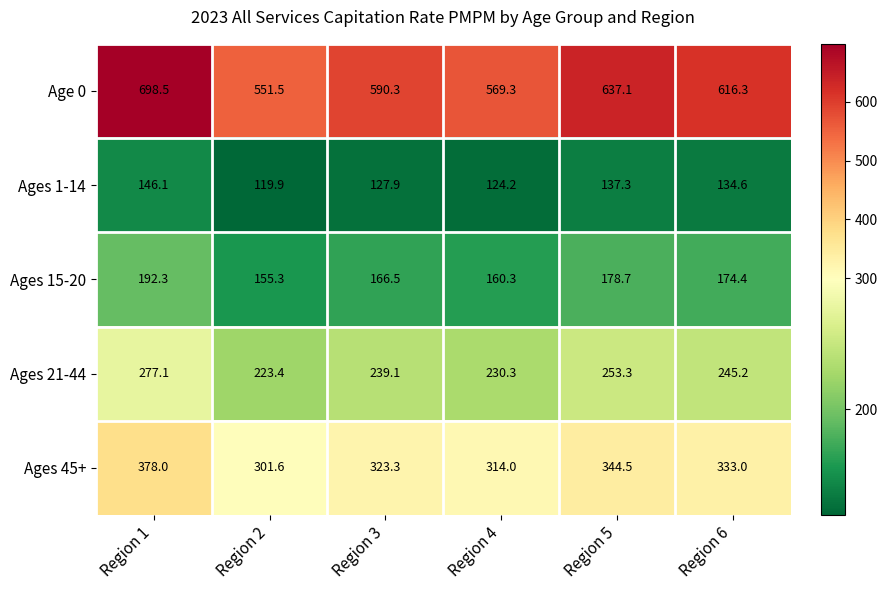

Reading left to right, list all the values displayed in this chart.

Age 0: 698.5	551.5	590.3	569.3	637.1	616.3
Ages 1-14: 146.1	119.9	127.9	124.2	137.3	134.6
Ages 15-20: 192.3	155.3	166.5	160.3	178.7	174.4
Ages 21-44: 277.1	223.4	239.1	230.3	253.3	245.2
Ages 45+: 378.0	301.6	323.3	314.0	344.5	333.0